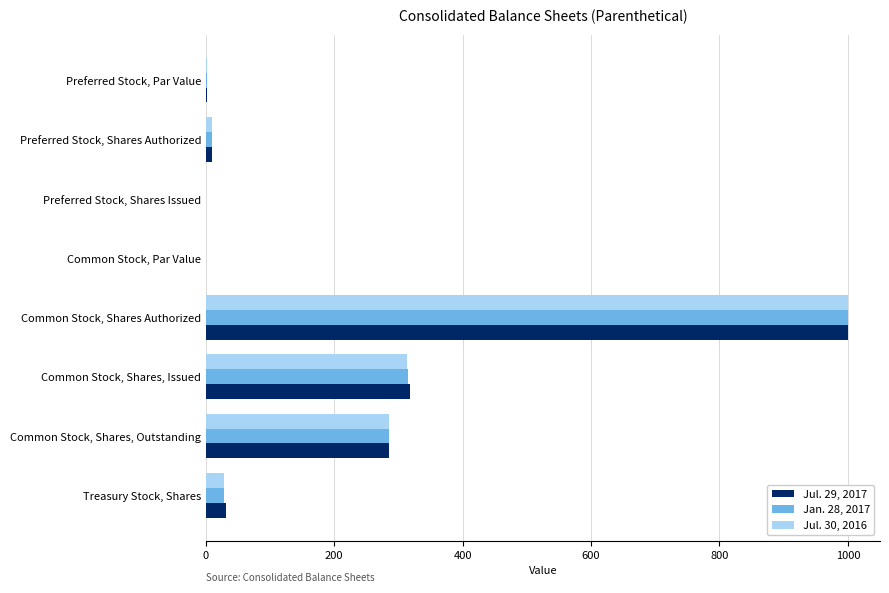

At which category does the chart reach its peak across all series?

Common Stock, Shares Authorized